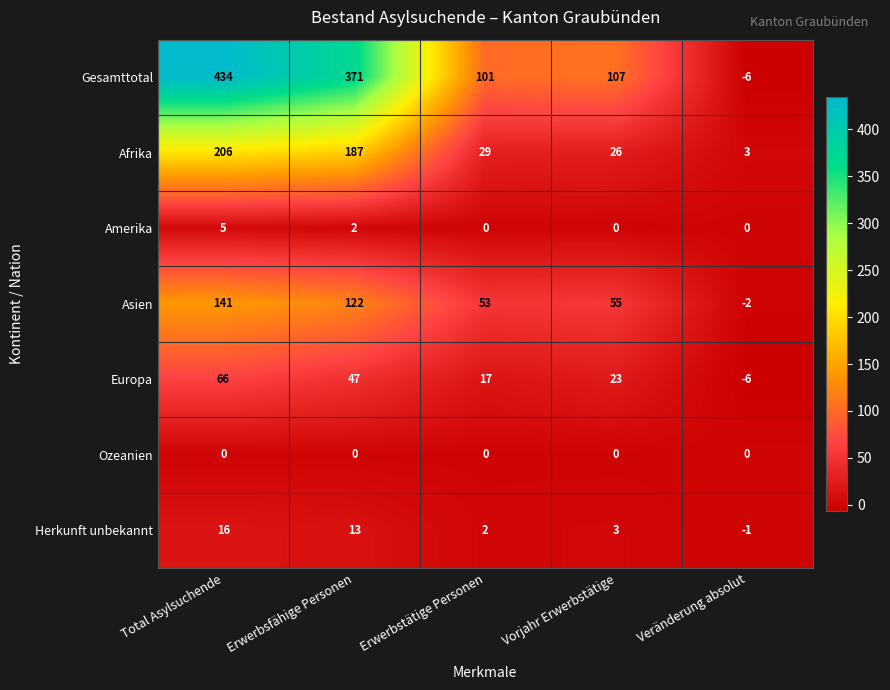

Read the Europa value at Vorjahr Erwerbstätige, to the nearest 10.

20